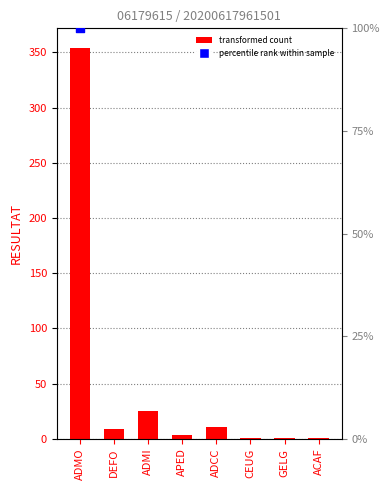

What is the ratio of the value at ADMI to the value at APED?

8.3